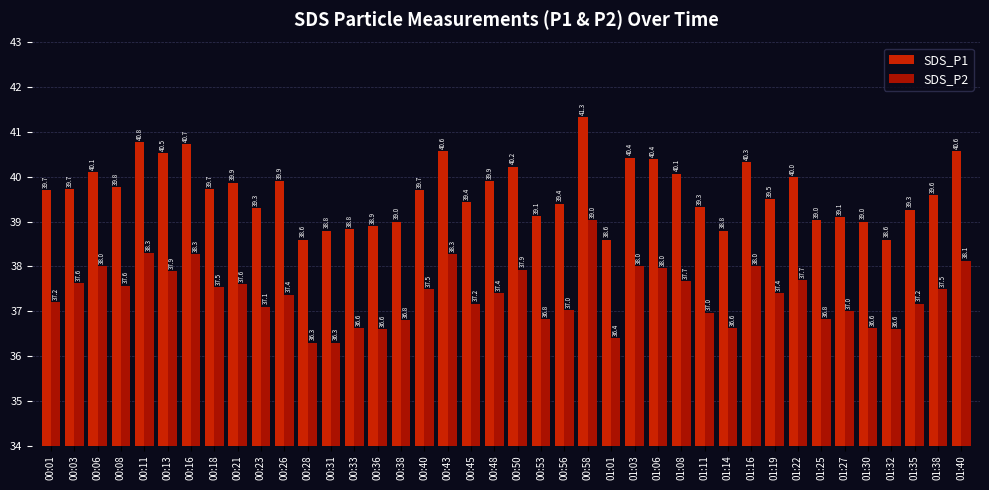

True or false: SDS_P1 has a value of 52.8 at 01:16.

False